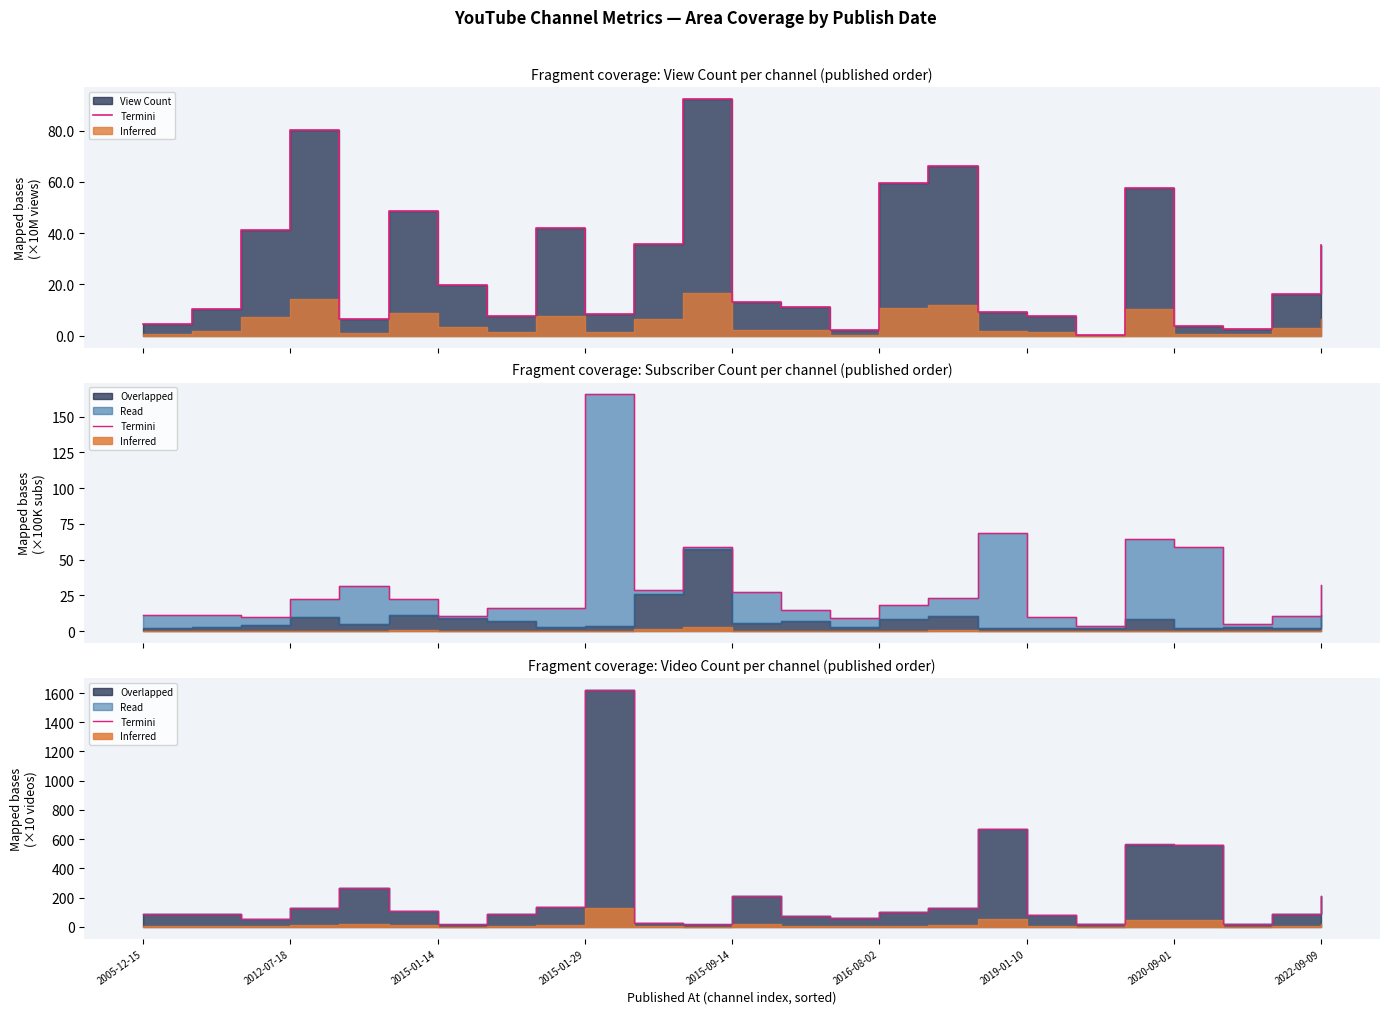

Reading left to right, extract all data points from this chart.

88.2	85.6	56.3	126.5	262.2	110.4	15.7	89.9	134.0	1621.1	26.3	15.7	212.9	75.6	62.7	101.2	131.1	669.2	77.1	17.5	563.3	561.9	18.6	87.4	213.0